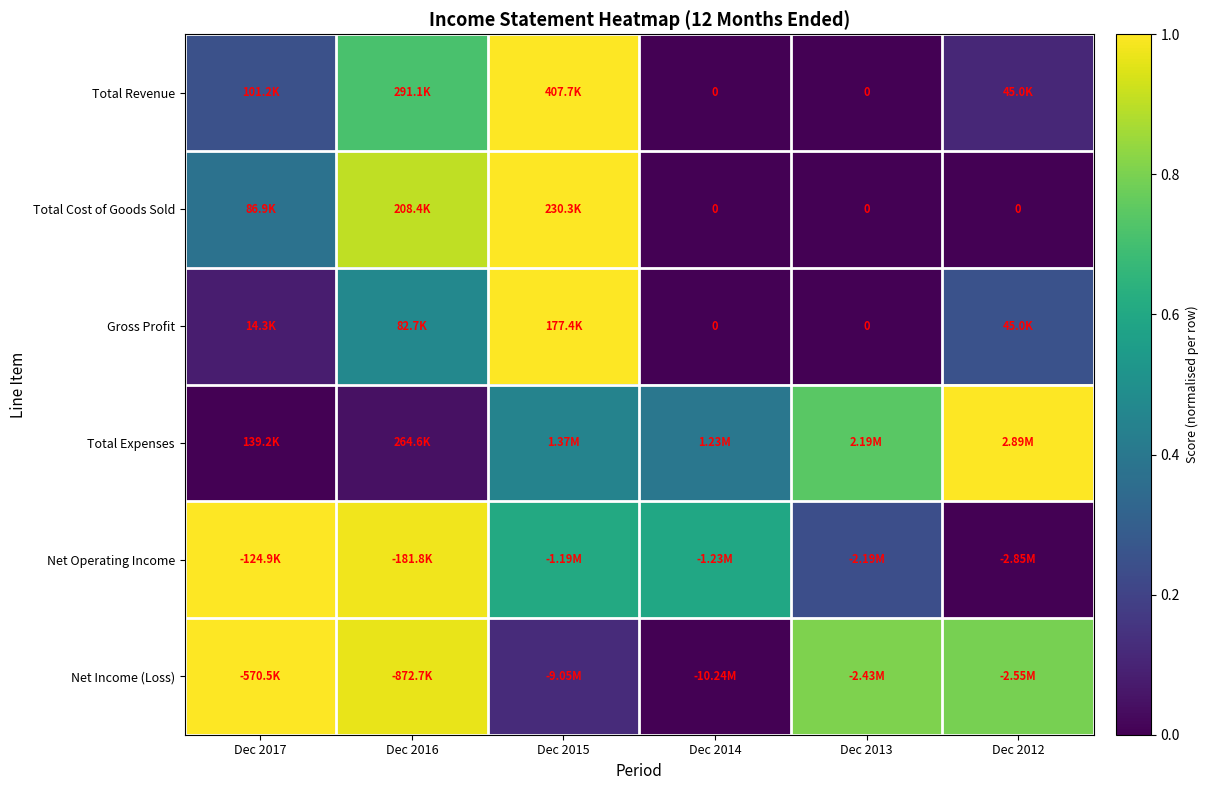

Which series changed the most between Dec 2014 and Dec 2013?

Net Income (Loss)